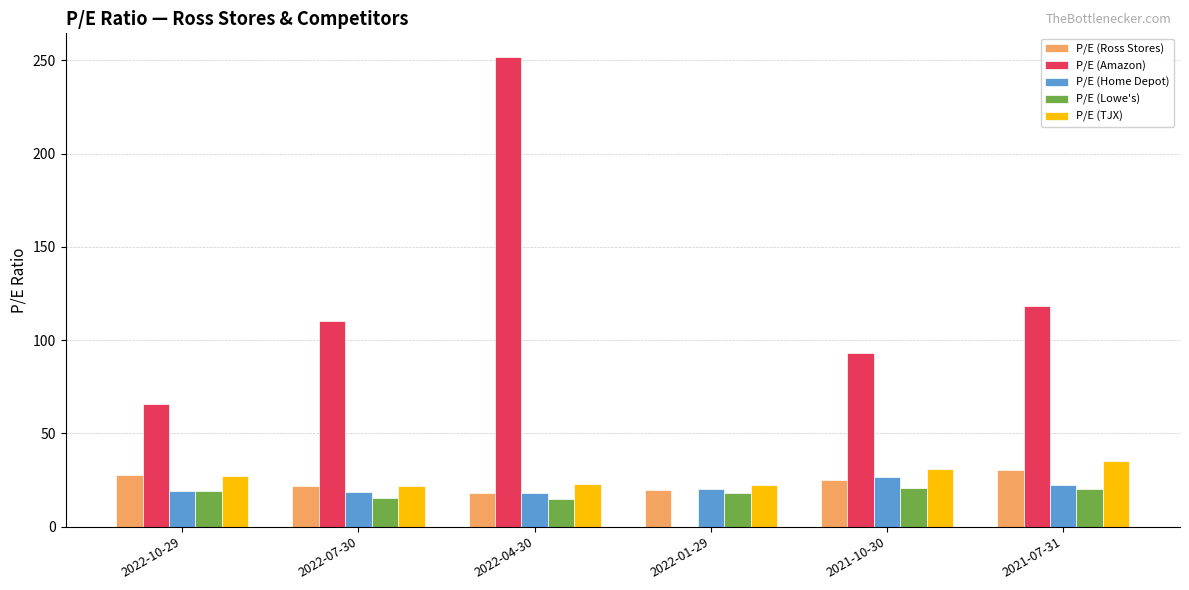

What are all the series names shown in the legend?

P/E (Ross Stores), P/E (Amazon), P/E (Home Depot), P/E (Lowe's), P/E (TJX)